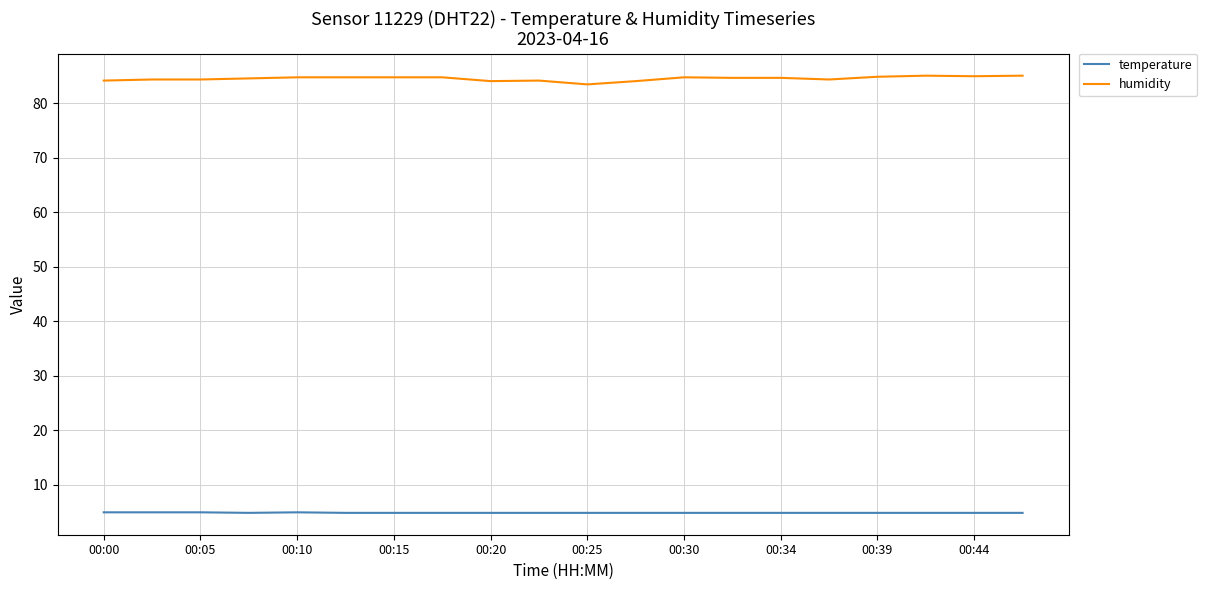

Count the number of categories in the chart.

20